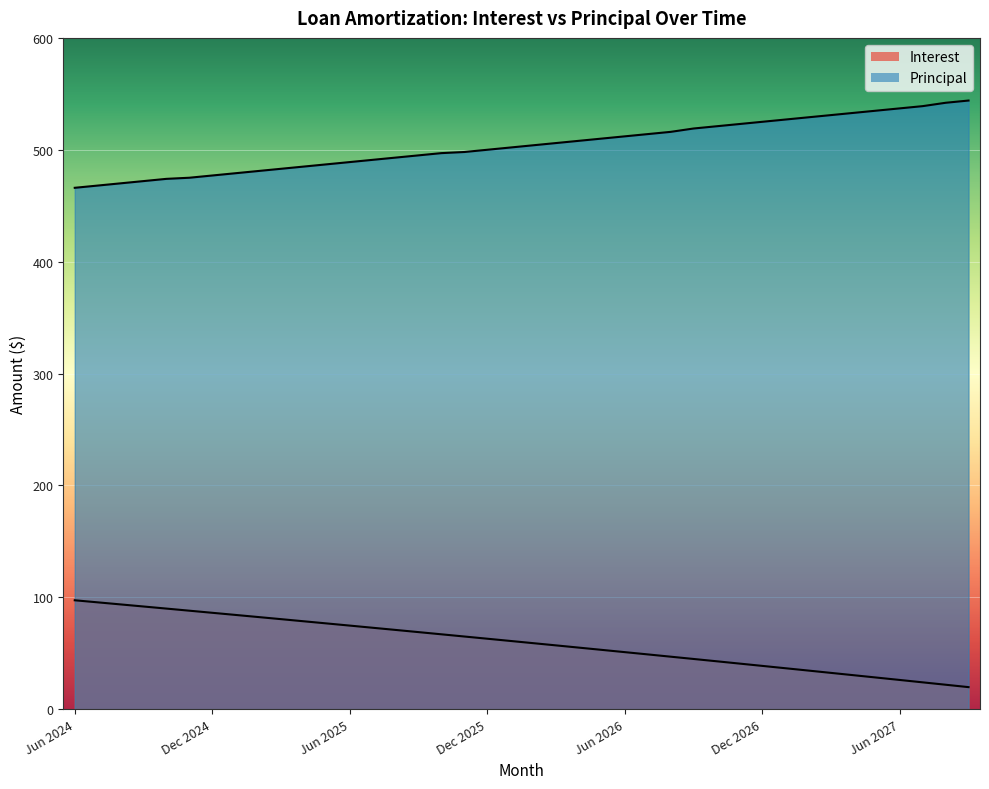

What is the difference between the highest and lowest values at Jul 2025?

418.2